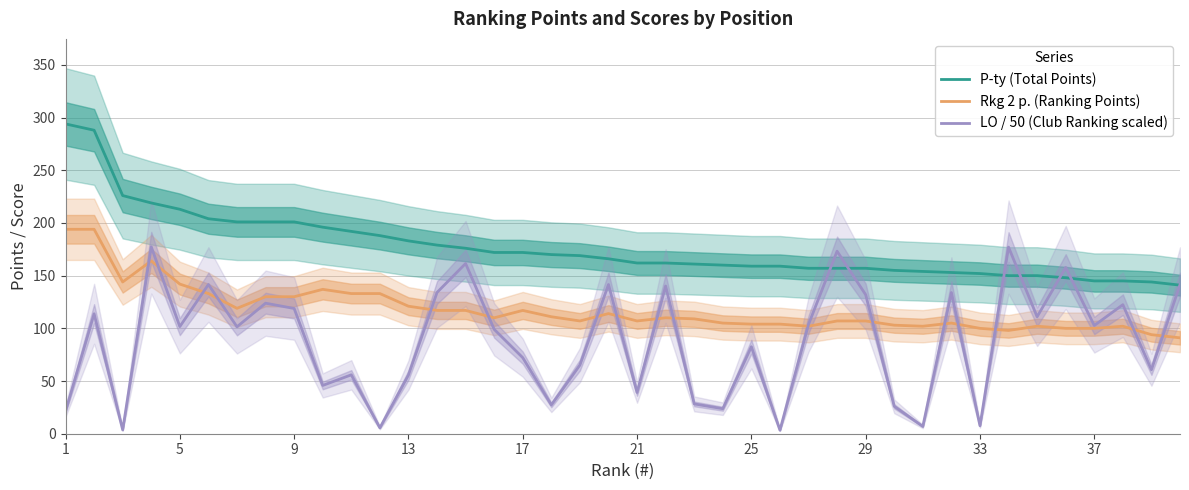

How many categories are shown in the chart?

40